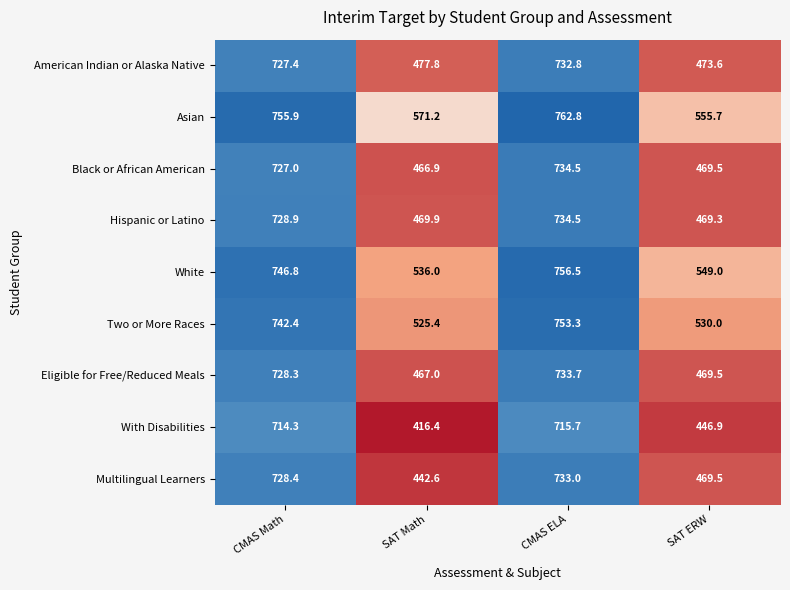

Is it true that American Indian or Alaska Native equals 727.4 at CMAS Math?

True